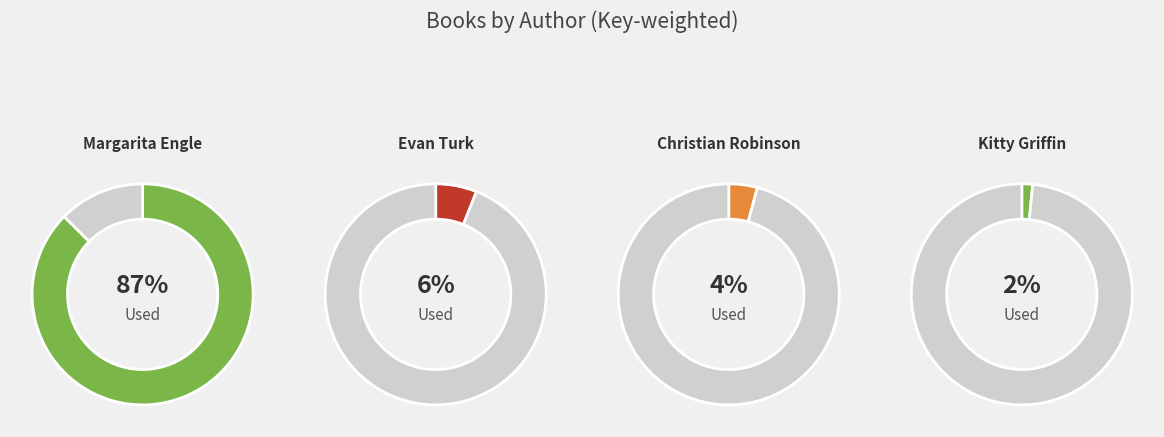

What percentage is the Christian Robinson (401773231) slice, to the nearest percent?

4%